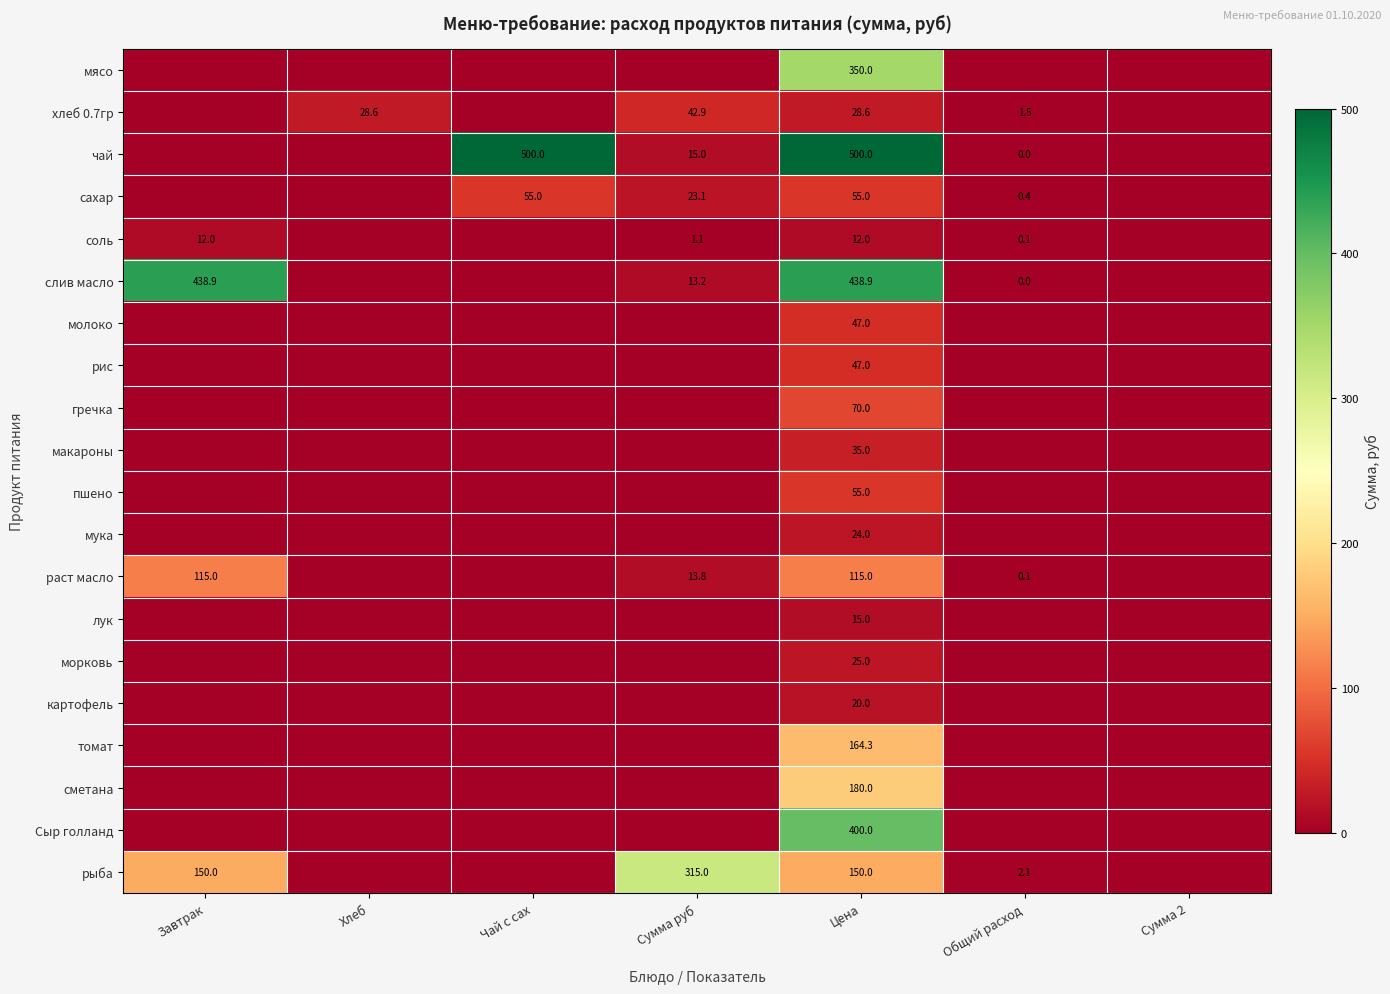

How many series are shown in this chart?

20